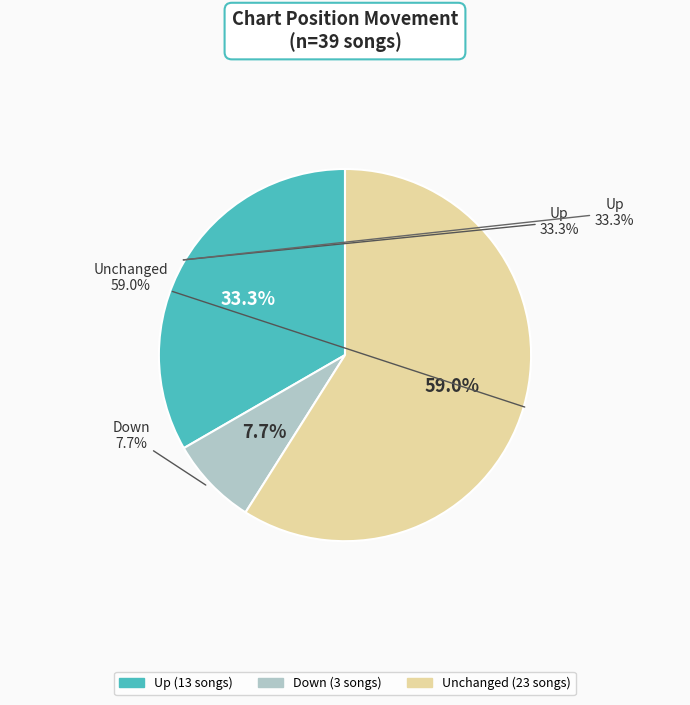

Which slice is the smallest?

down